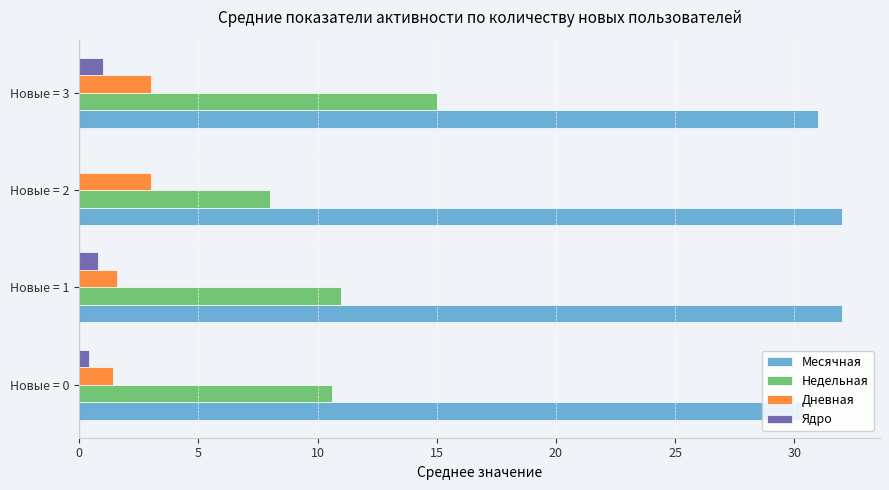

True or false: Дневная has a value of 1.6 at Новые = 1.

True